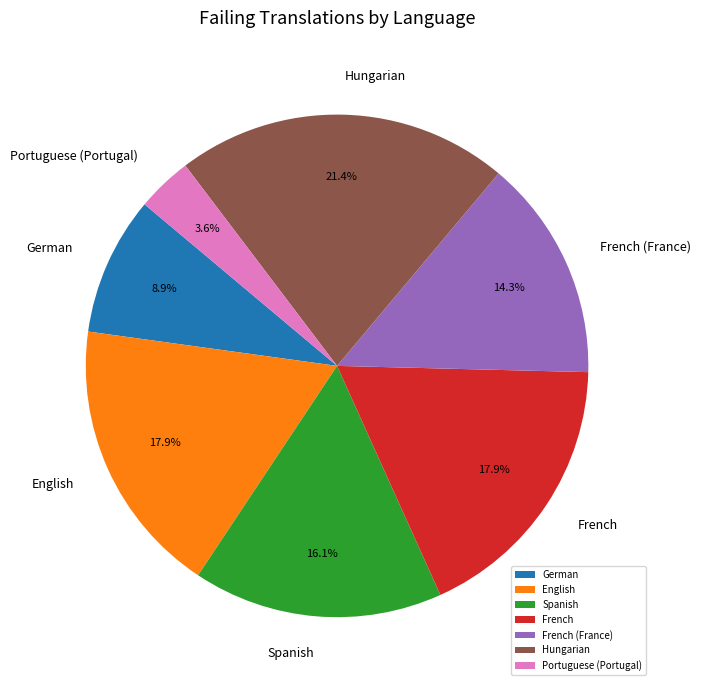

Is the sum of French and English greater than half?

No